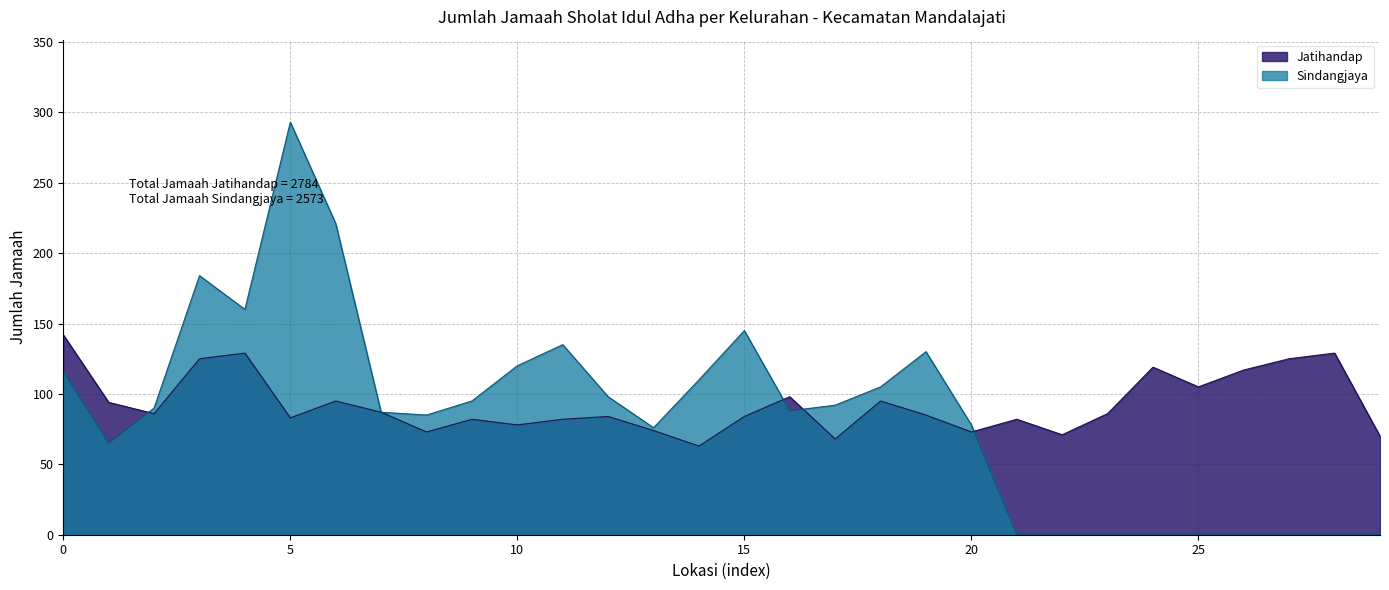

At which category does the data reach its first local valley?

2